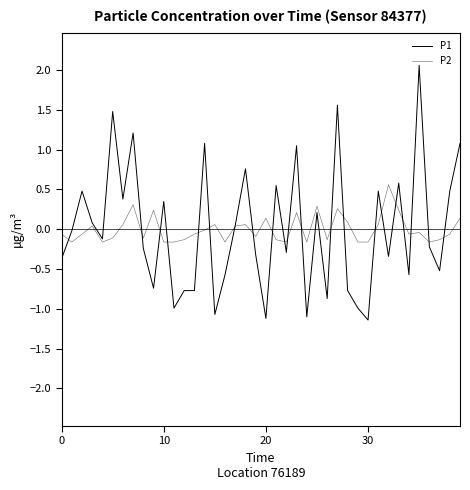

Does the chart have visible grid lines?

No